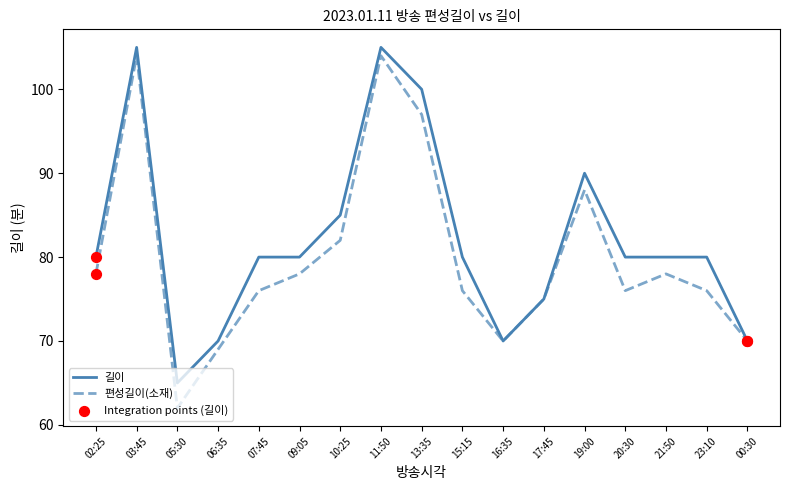

Which series has the largest range (max minus min)?

편성길이(소재)